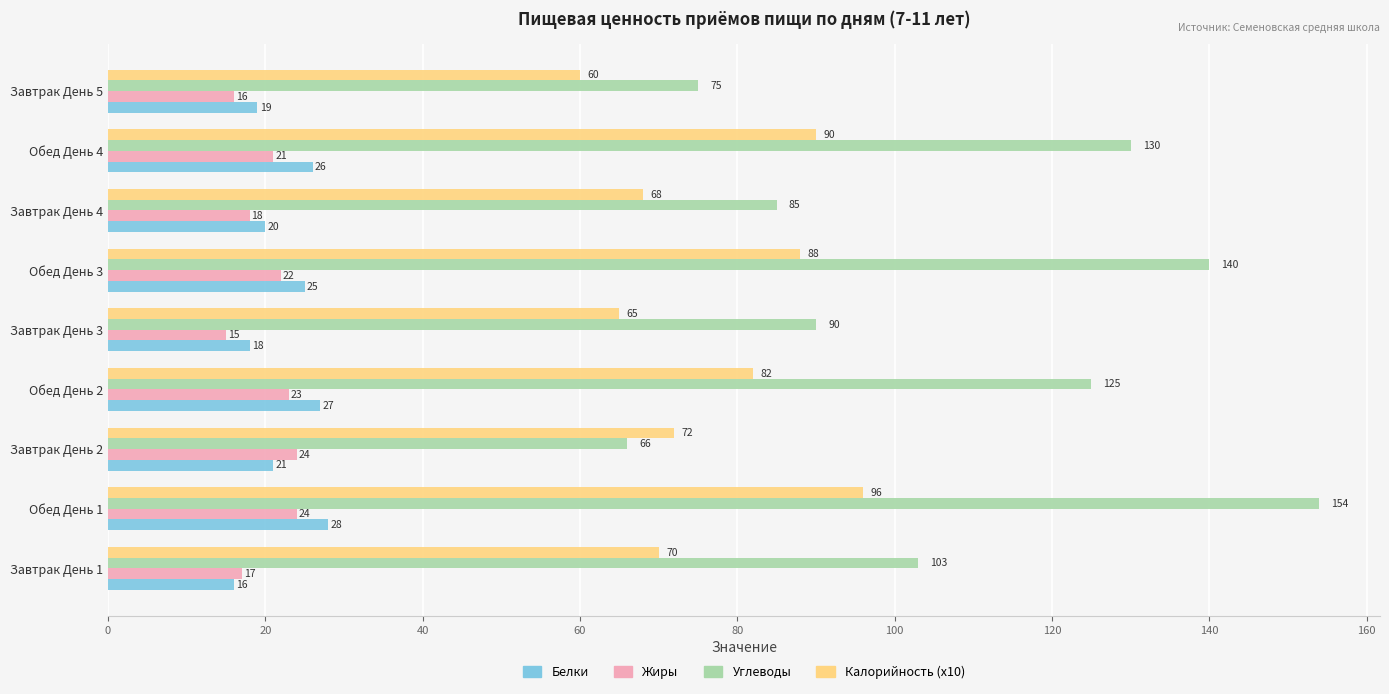

The value of Белки at Обед День 3 is 6. True or false?

False